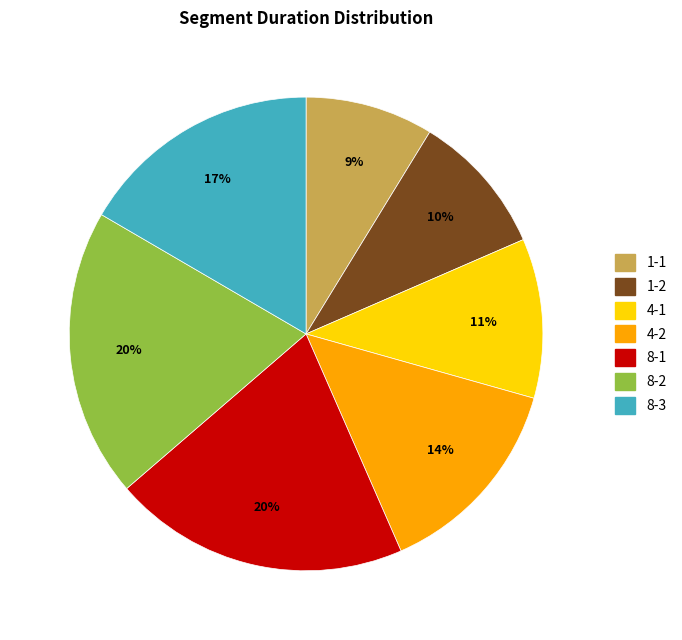

True or false: 4-1 accounts for 11% of the total.

True